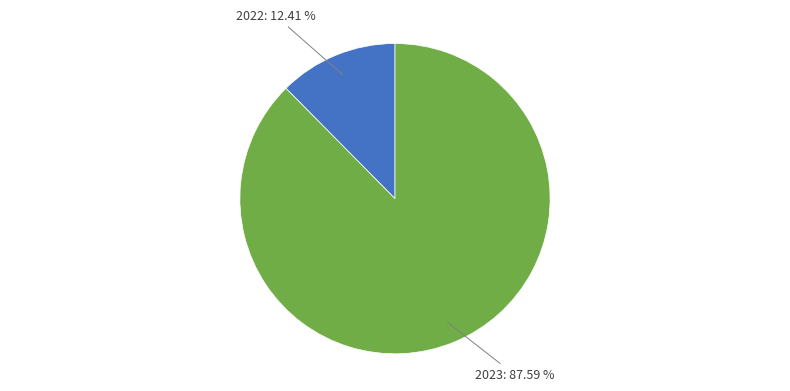

Which slice is the largest?

2023